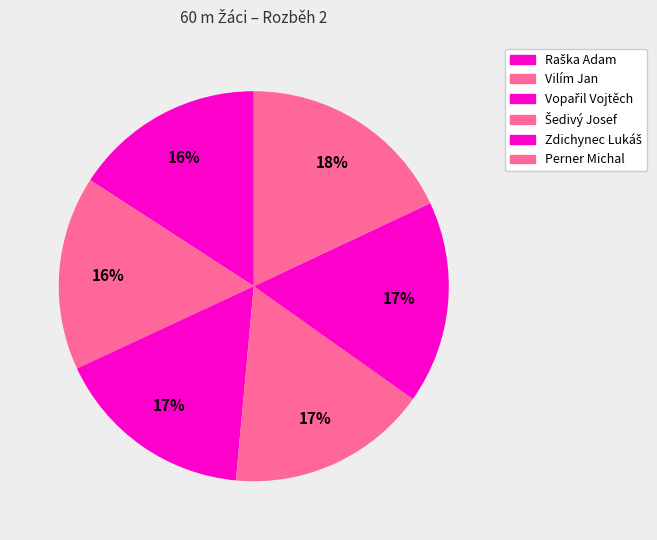

What is the change in value from Vilím Jan to Zdichynec Lukáš?

+0.3